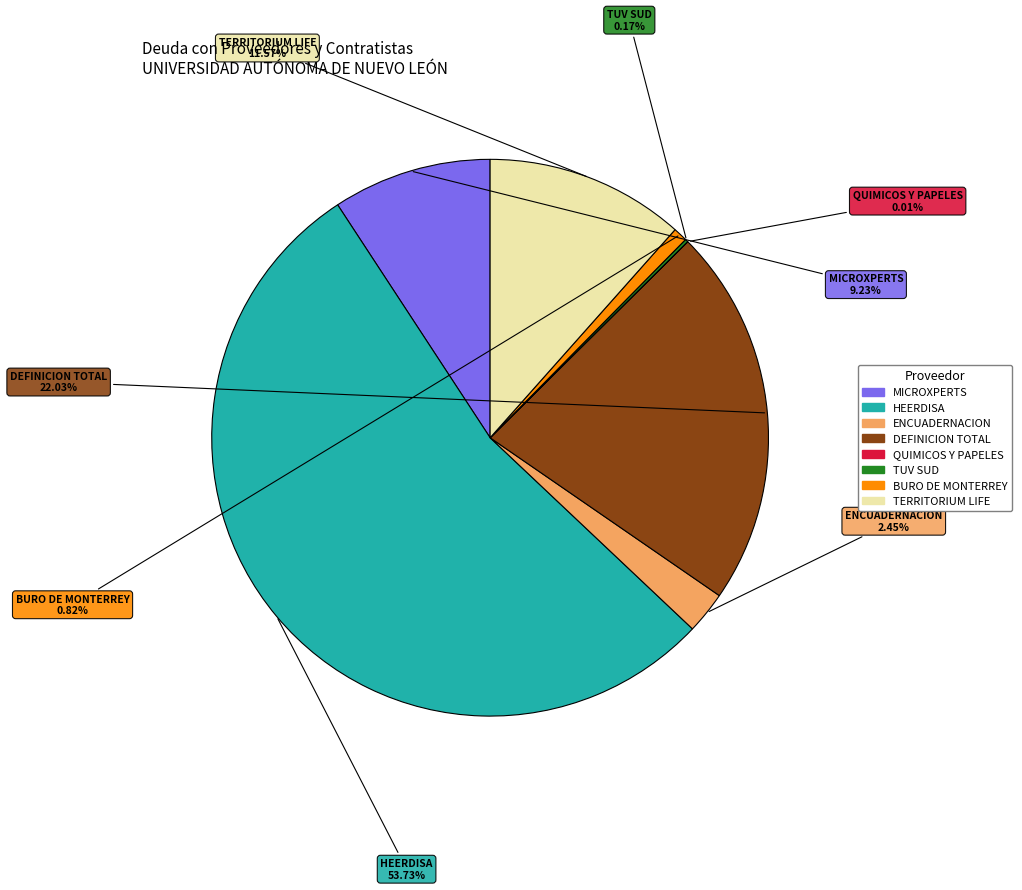

Is there a majority slice in this chart?

Yes